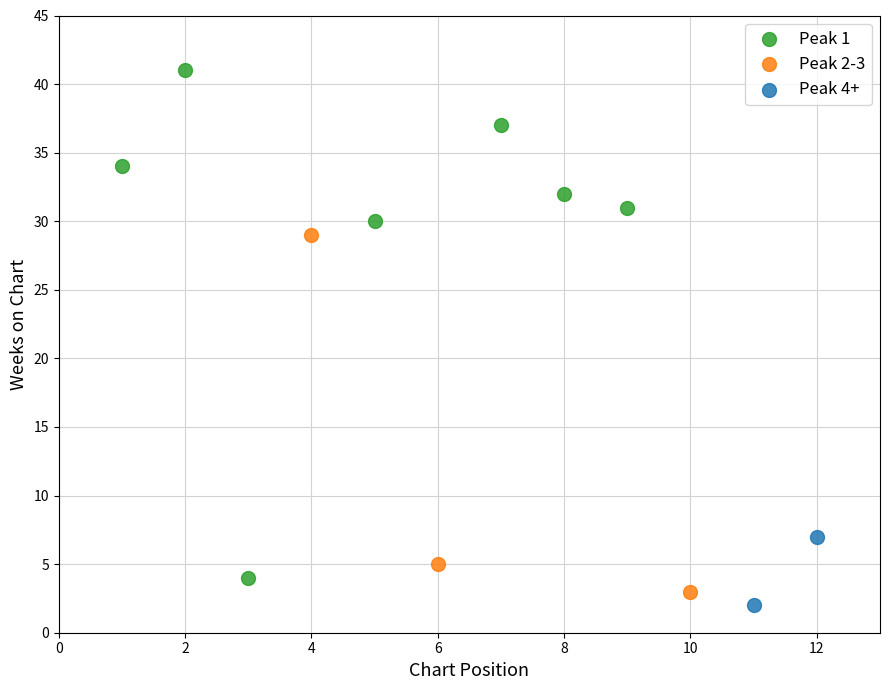

Which series has the widest spread of Y values?

Peak 1